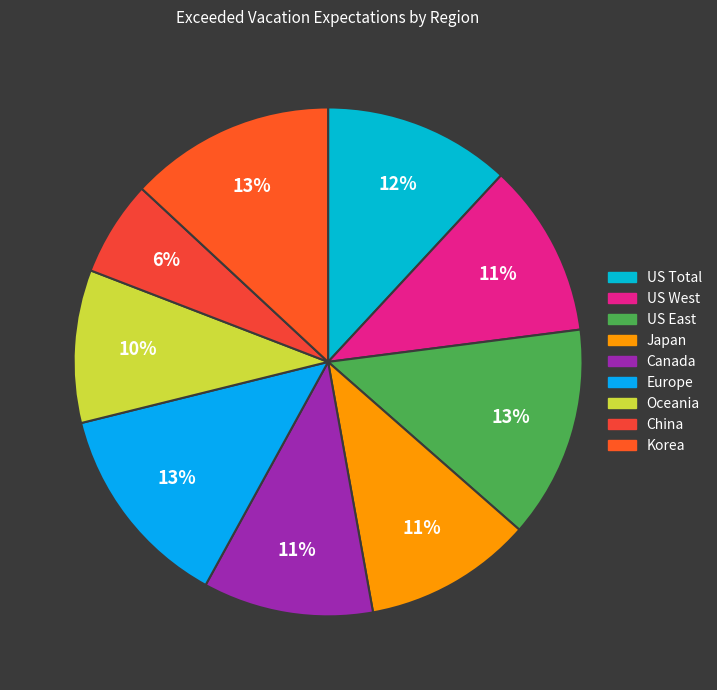

Rank the categories by value from highest to lowest.

US East, Europe, Korea, US Total, US West, Canada, Japan, Oceania, China